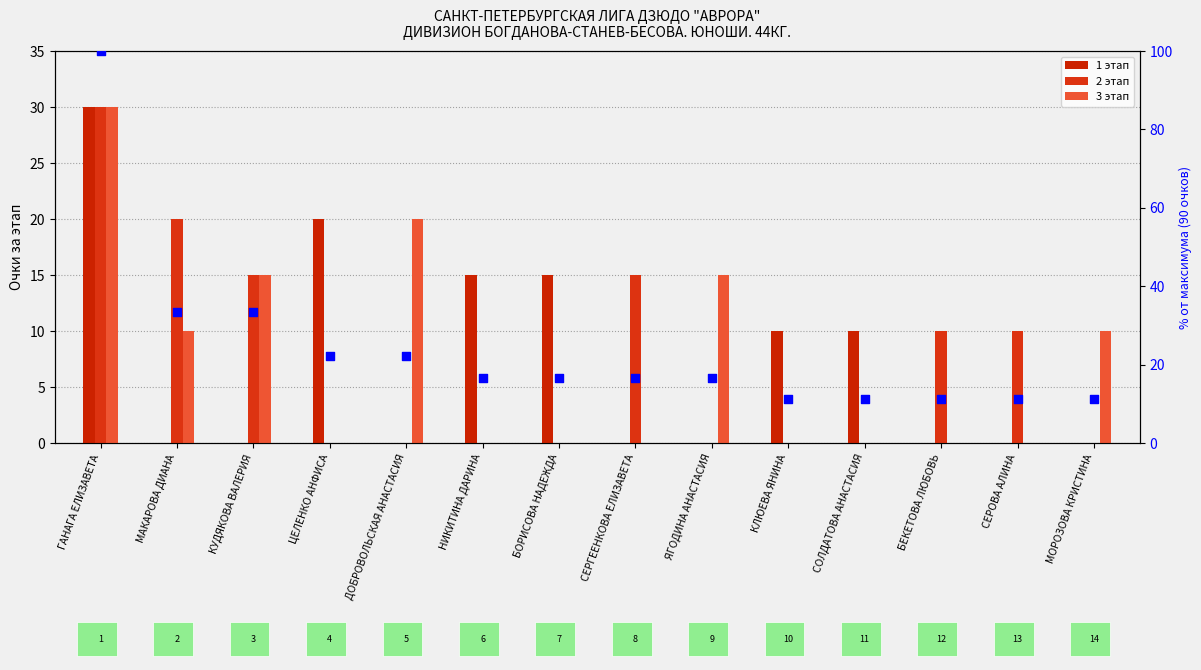

Which series has the largest Y range (max minus min)?

Сумма (% от макс.)